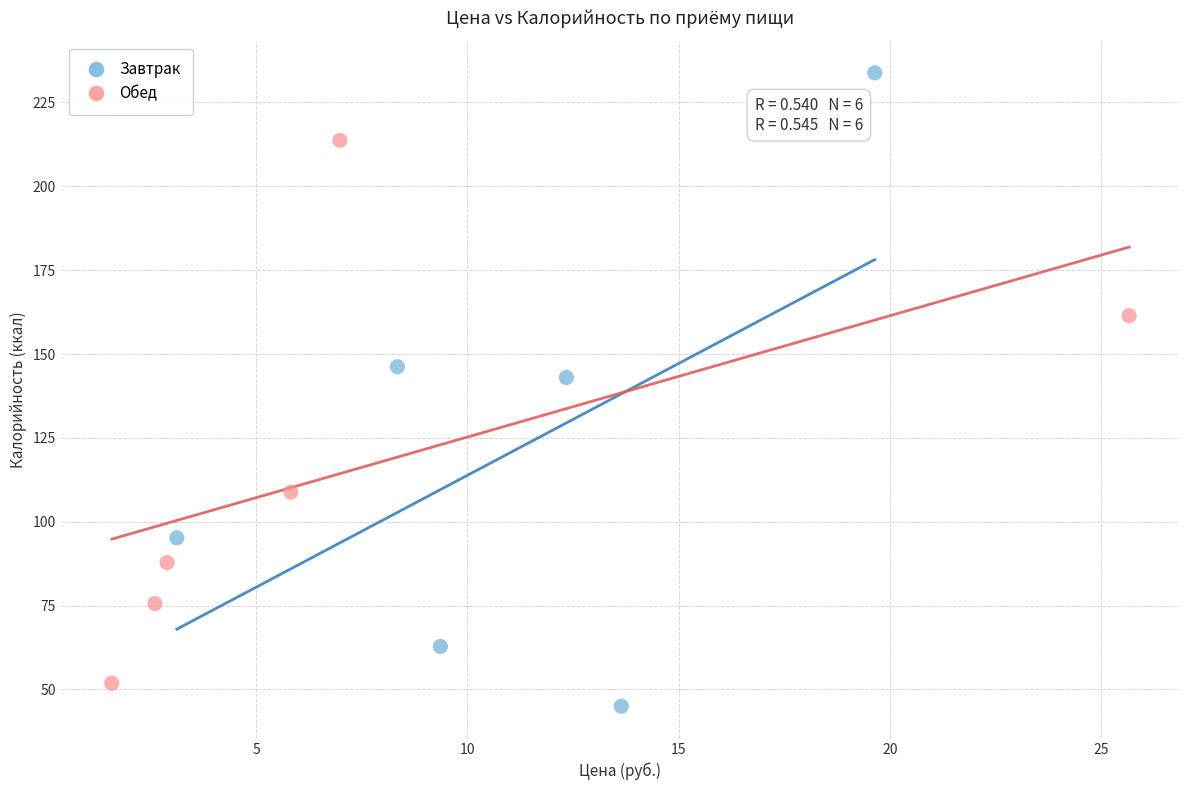

Which series has the largest Y range (max minus min)?

Завтрак